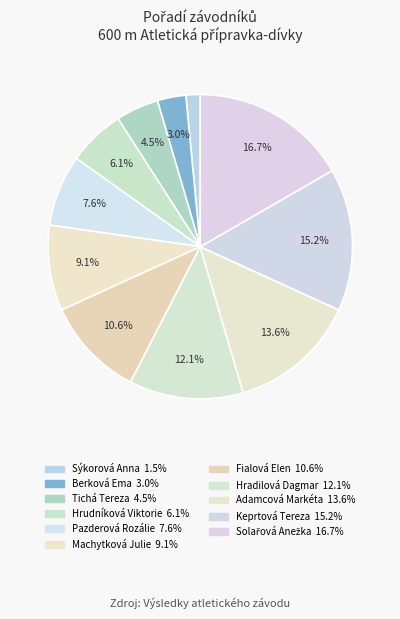

To the nearest percent, what is the difference between the largest and smallest slice percentages?

15%